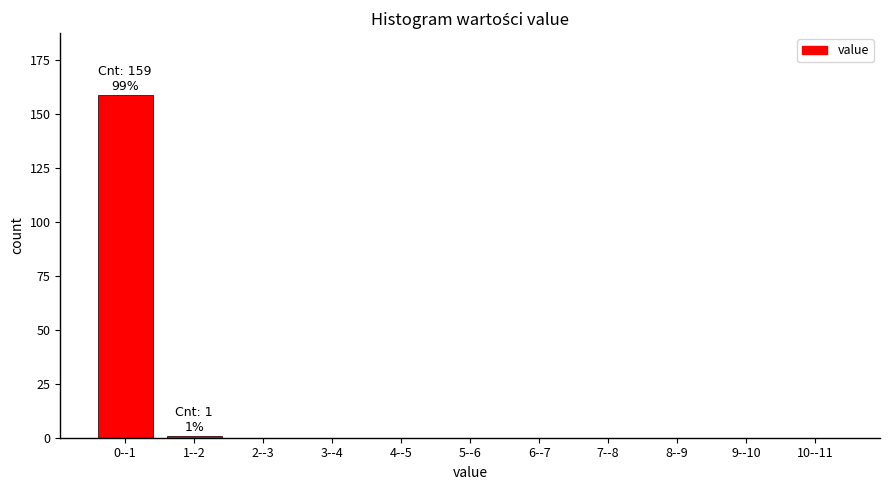

Reading left to right, what are all the values shown in this chart?

0--1=159	1--2=1	2--3=0	3--4=0	4--5=0	5--6=0	6--7=0	7--8=0	8--9=0	9--10=0	10--11=0